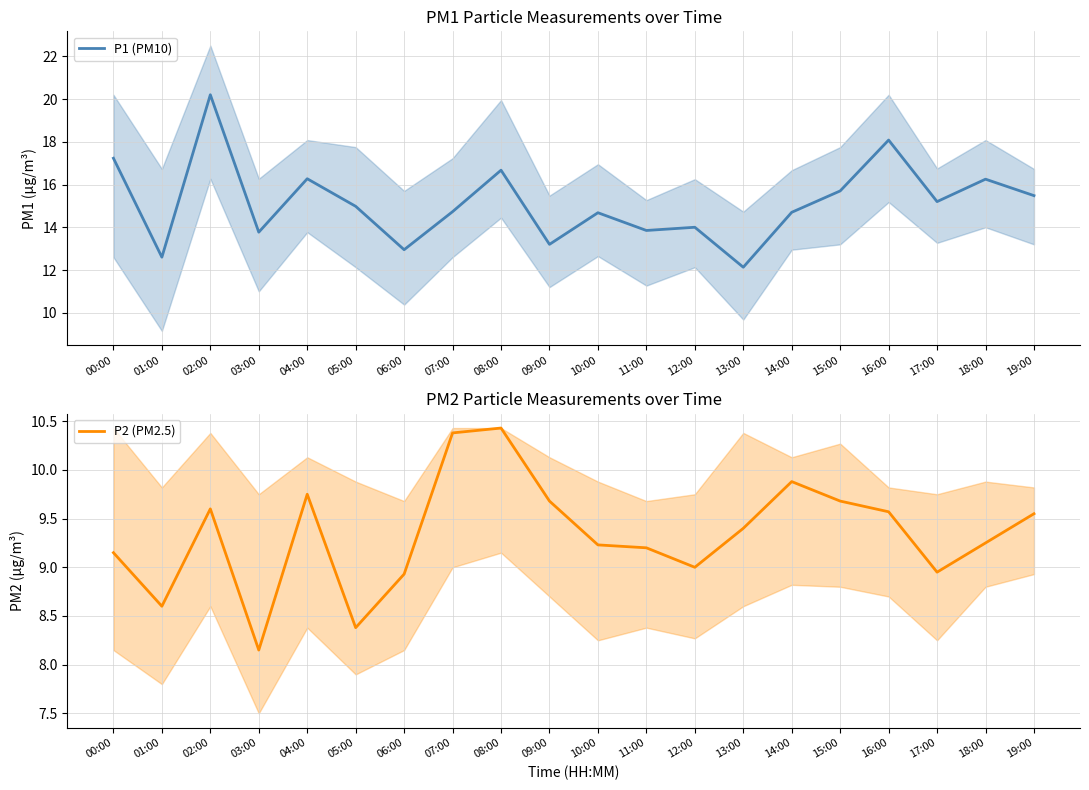

Is this an area chart (filled region under the line)?

No